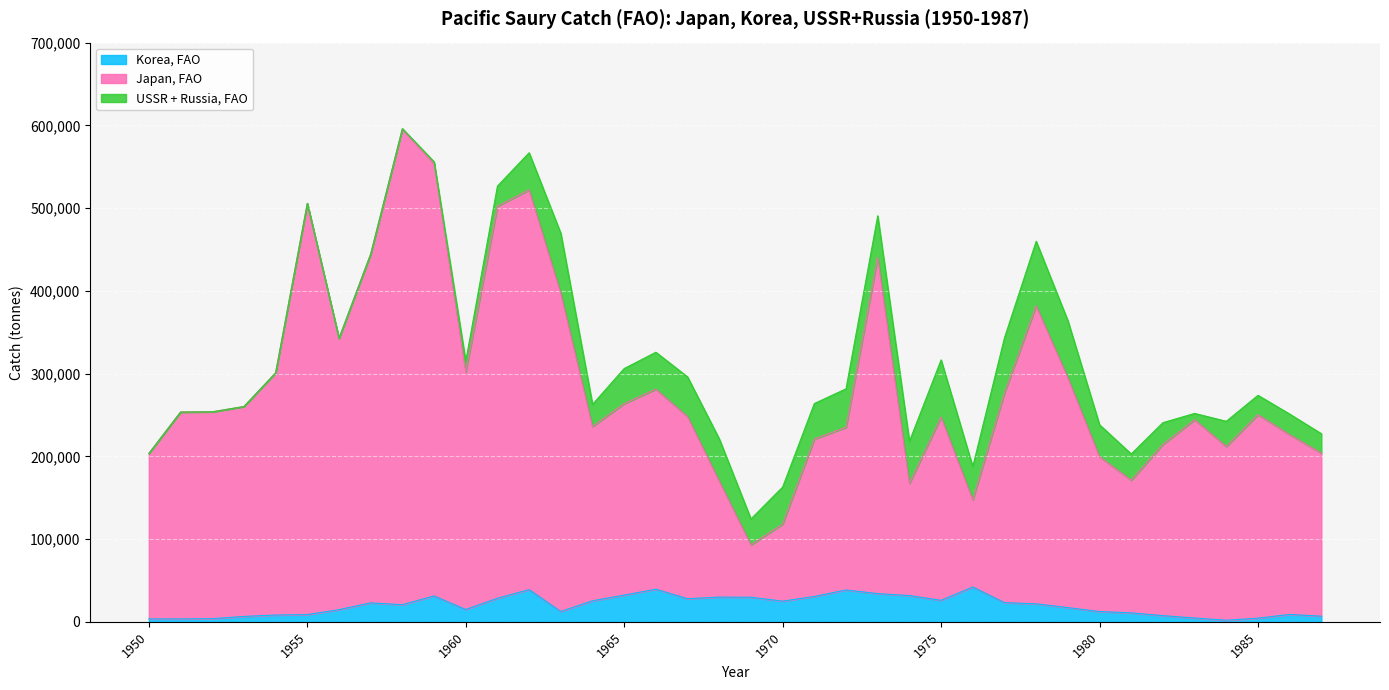

What is the highest value of the Korea, FAO series?

42121